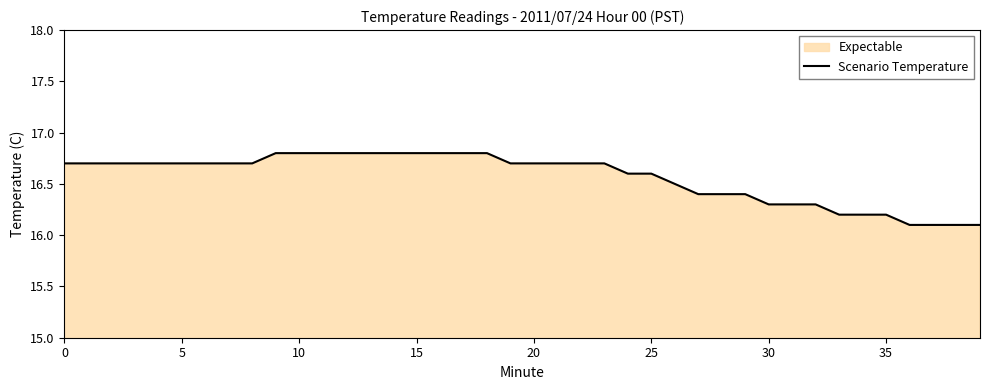

At which category does the chart reach its peak across all series?

9